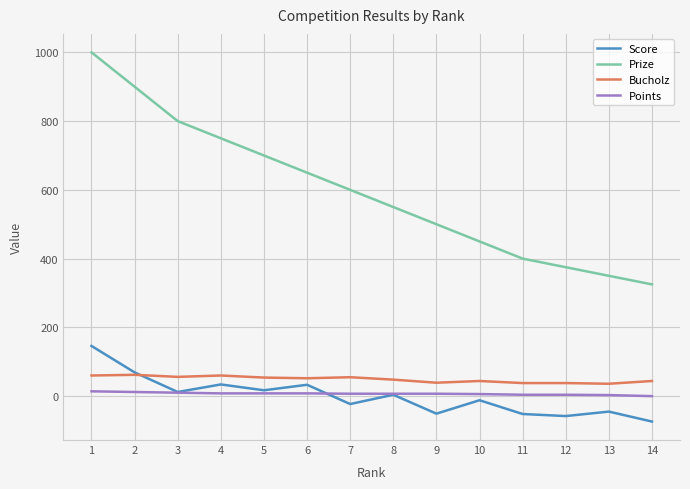

At which label does Prize first exceed 600?

1